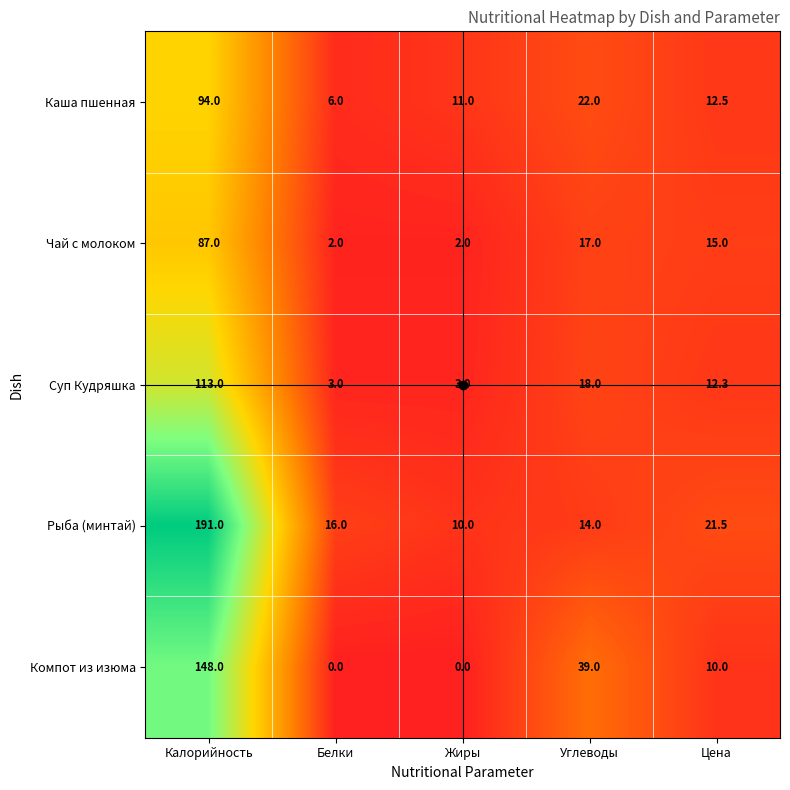

What is the difference between the second highest and second lowest values in the Компот из изюма series?

39.0